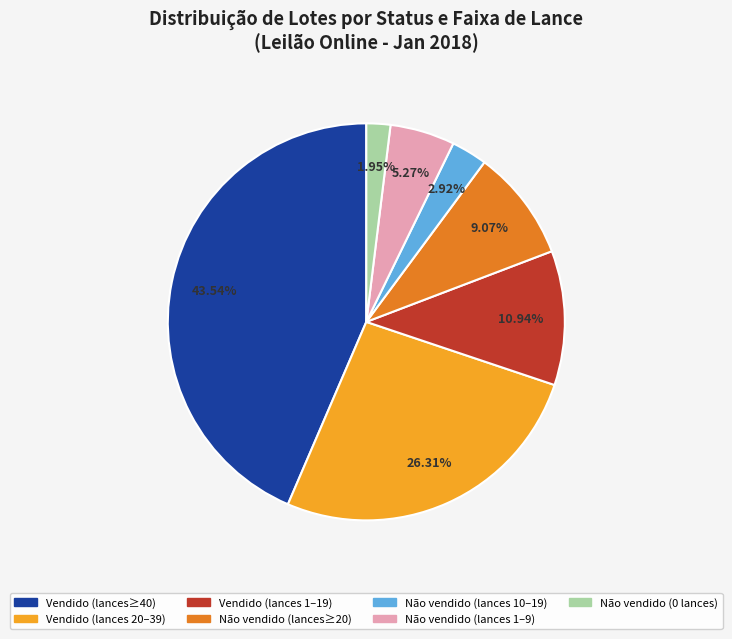

Does any single category account for the majority?

No